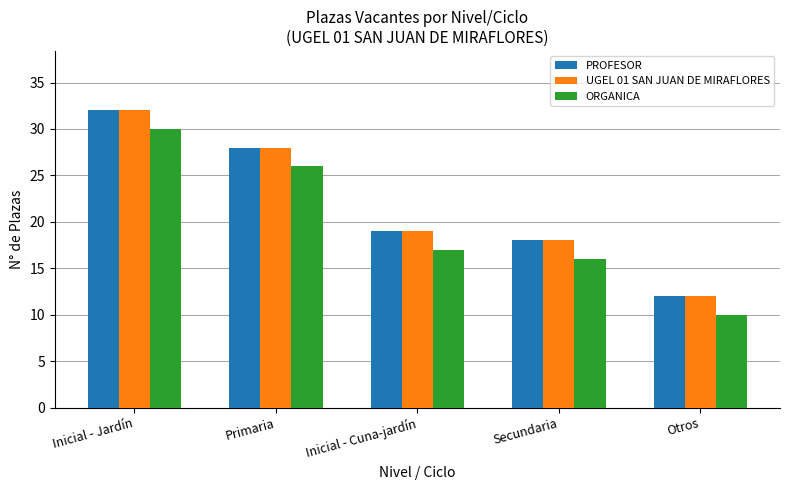

What position from the right is Secundaria?

2